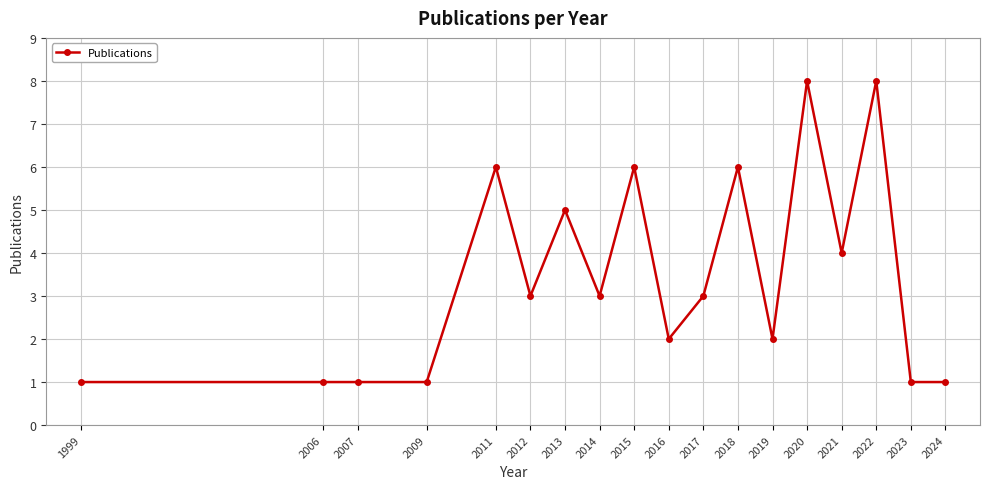

Reading right to left, what are all the values shown in this chart?

1	1	8	4	8	2	6	3	2	6	3	5	3	6	1	1	1	1